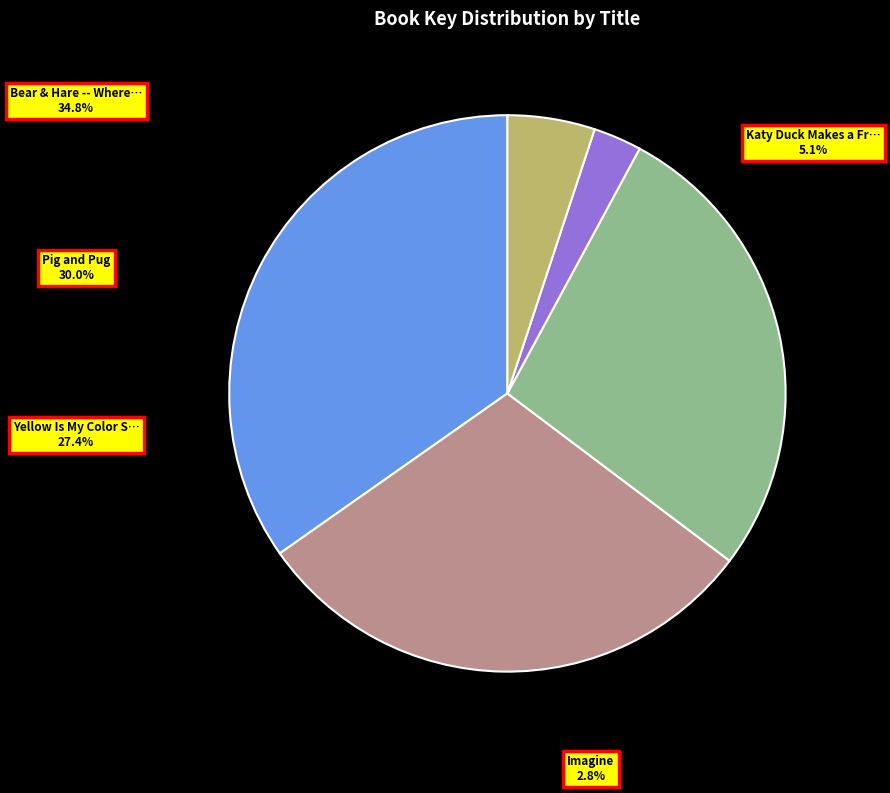

Rank the categories by value from highest to lowest.

Bear & Hare -- Where's Bear?, Pig and Pug, Yellow Is My Color Star, Katy Duck Makes a Friend, Imagine